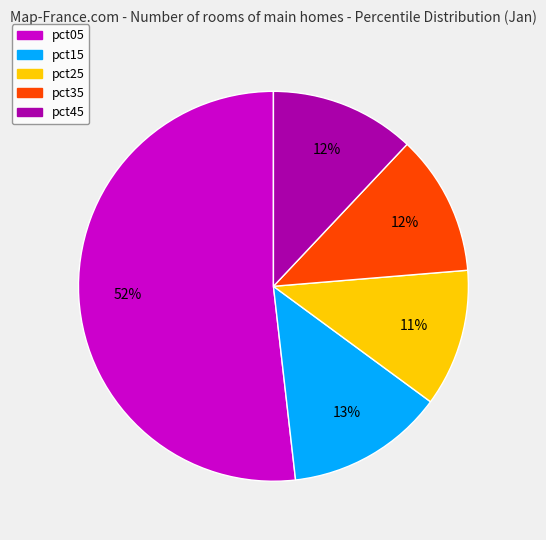

How many slices are in this pie chart?

5